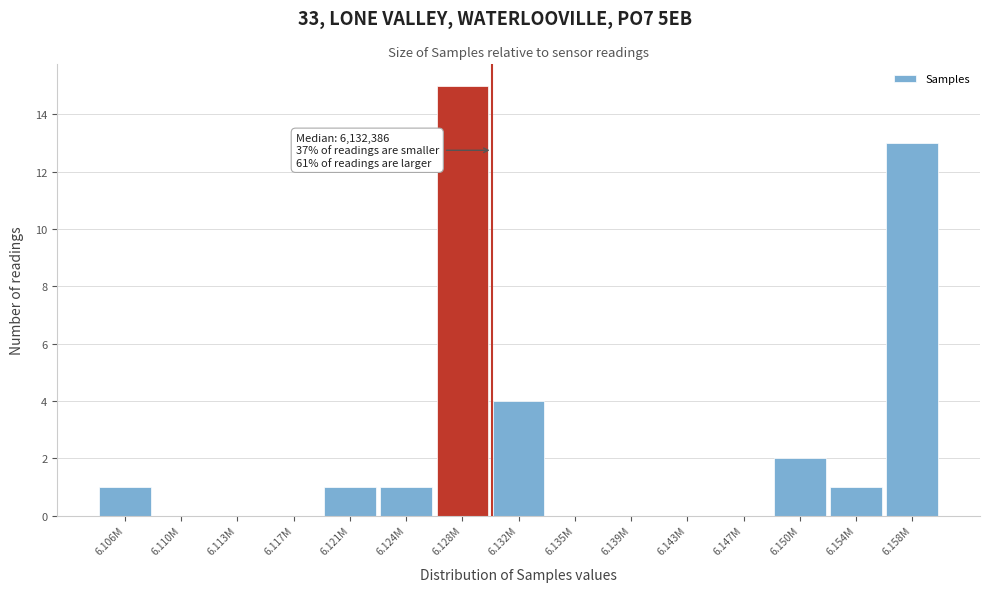

Reading left to right, transcribe all the data shown in this chart.

6.106M=1	6.110M=0	6.113M=0	6.117M=0	6.121M=1	6.124M=1	6.128M=15	6.132M=4	6.135M=0	6.139M=0	6.143M=0	6.147M=0	6.150M=2	6.154M=1	6.158M=13